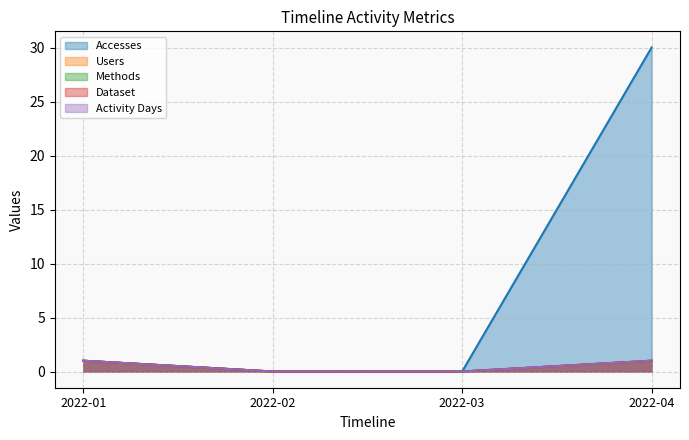

Rank the categories by Accesses value from lowest to highest.

2022-02, 2022-03, 2022-01, 2022-04